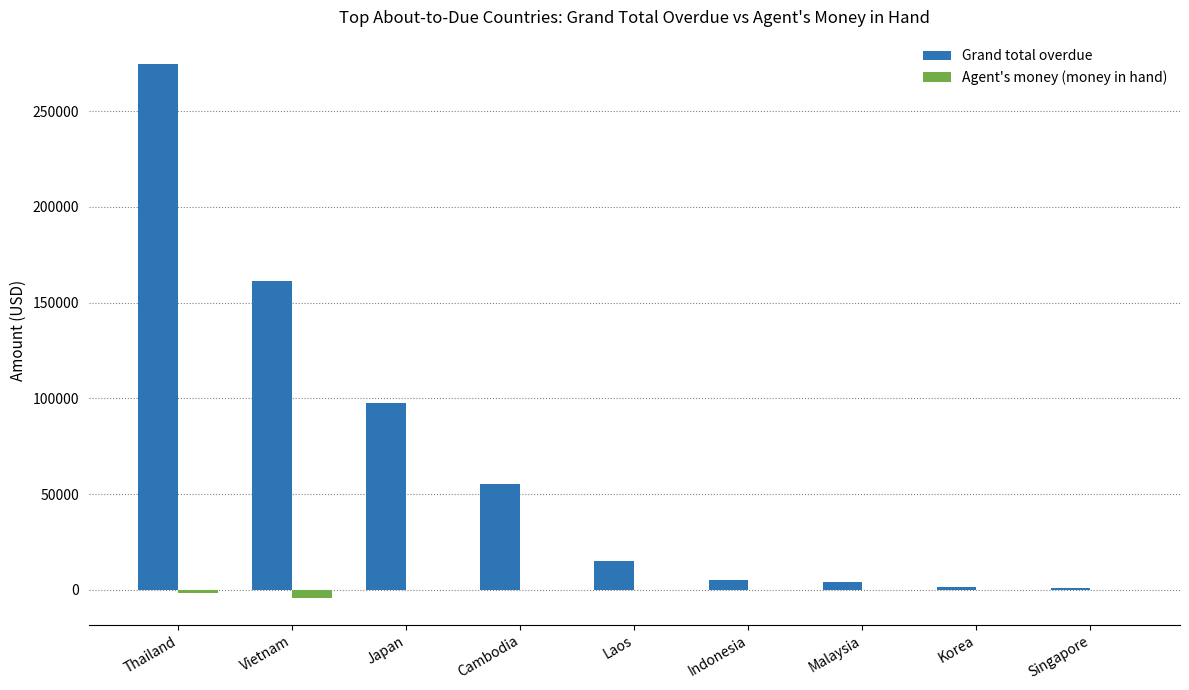

Which series changed the most between Japan and Cambodia?

Grand total overdue